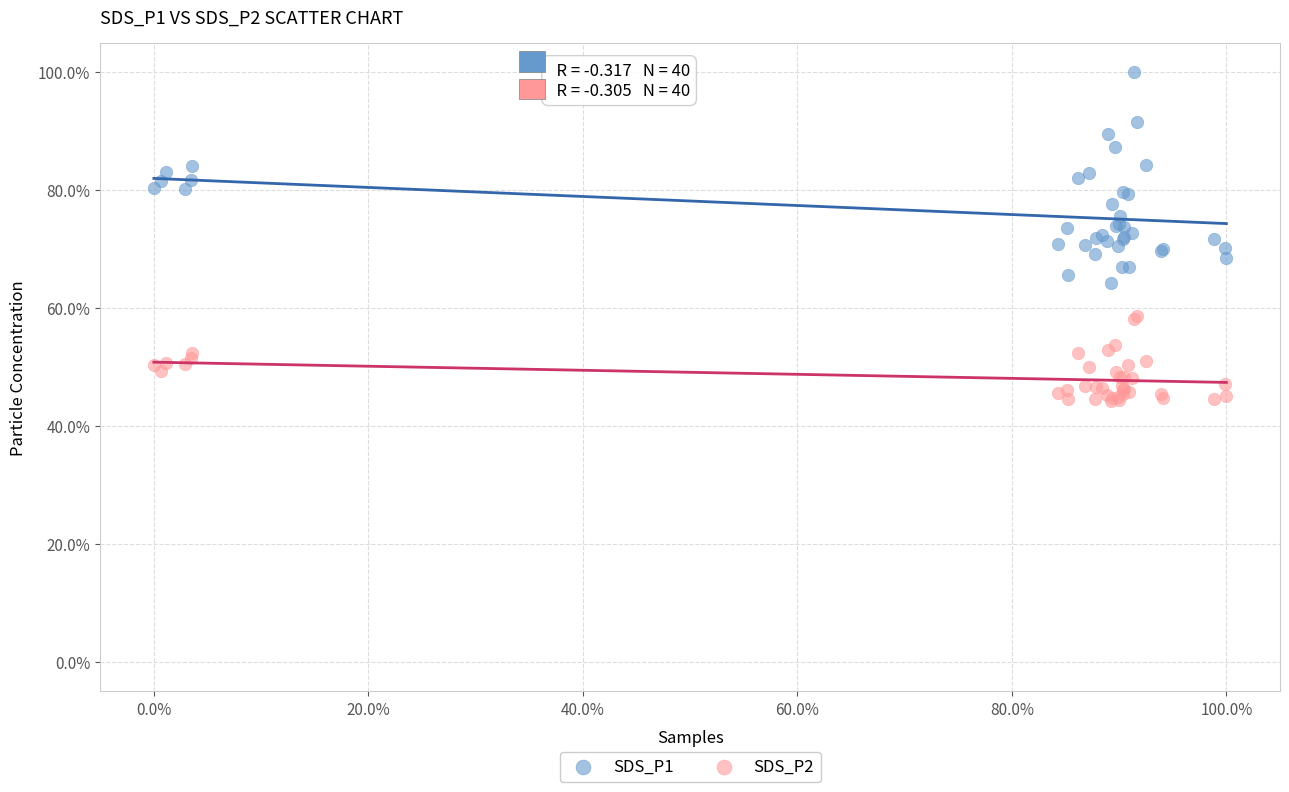

What are all the series names shown in the legend?

SDS_P1, SDS_P2